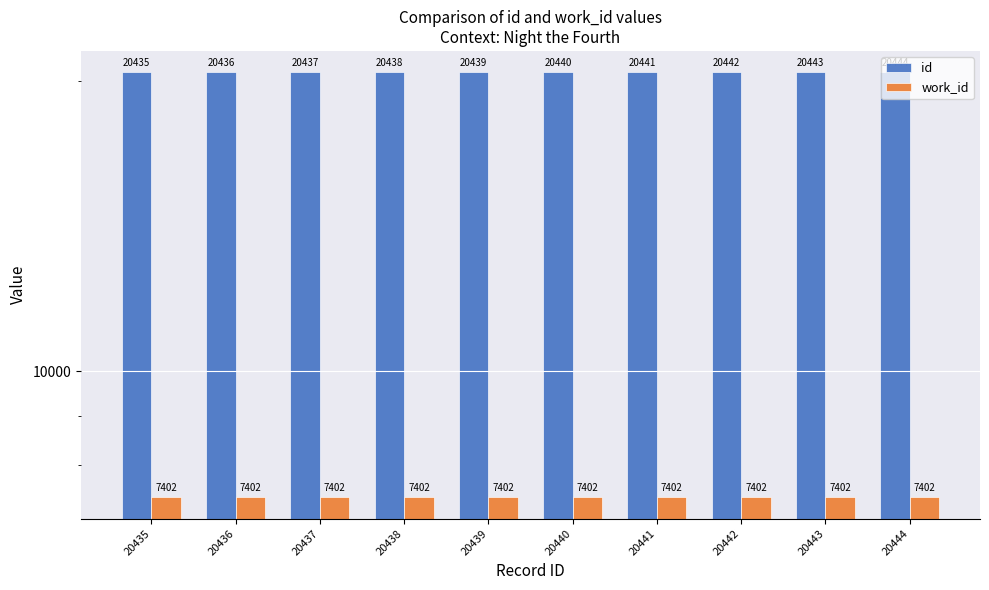

What is the value of the id bar at the 7th from the left?

20441